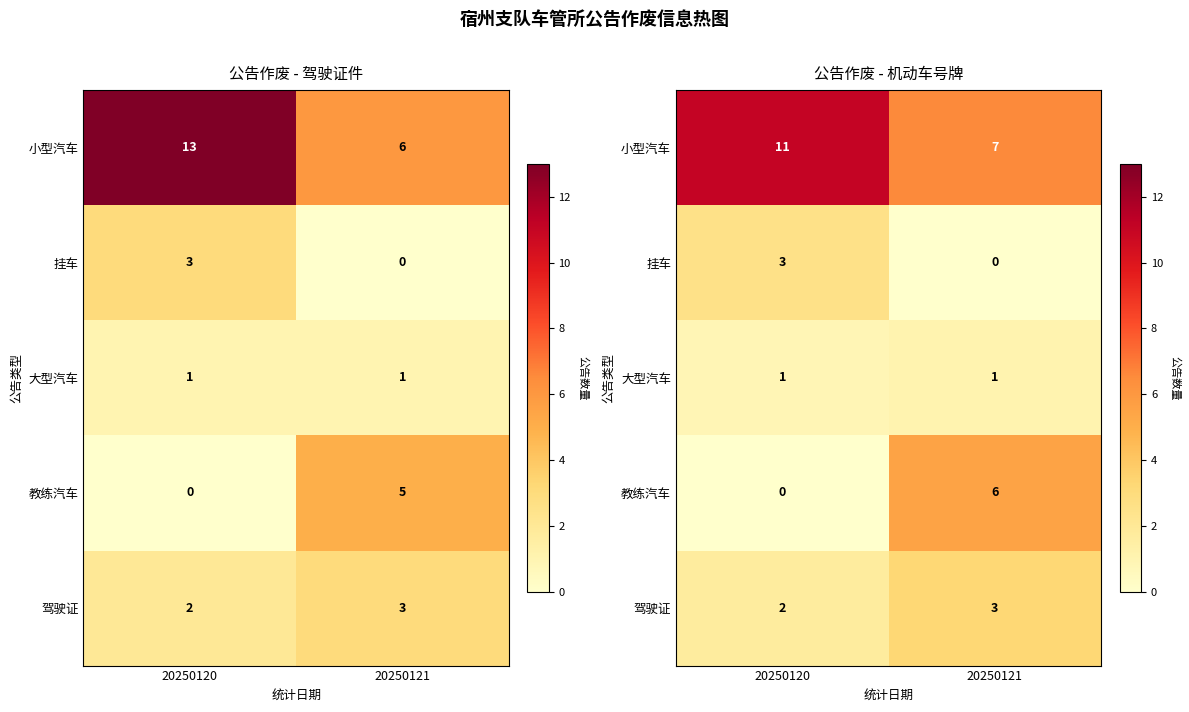

What is the sum of all 大型汽车 values?

2.0